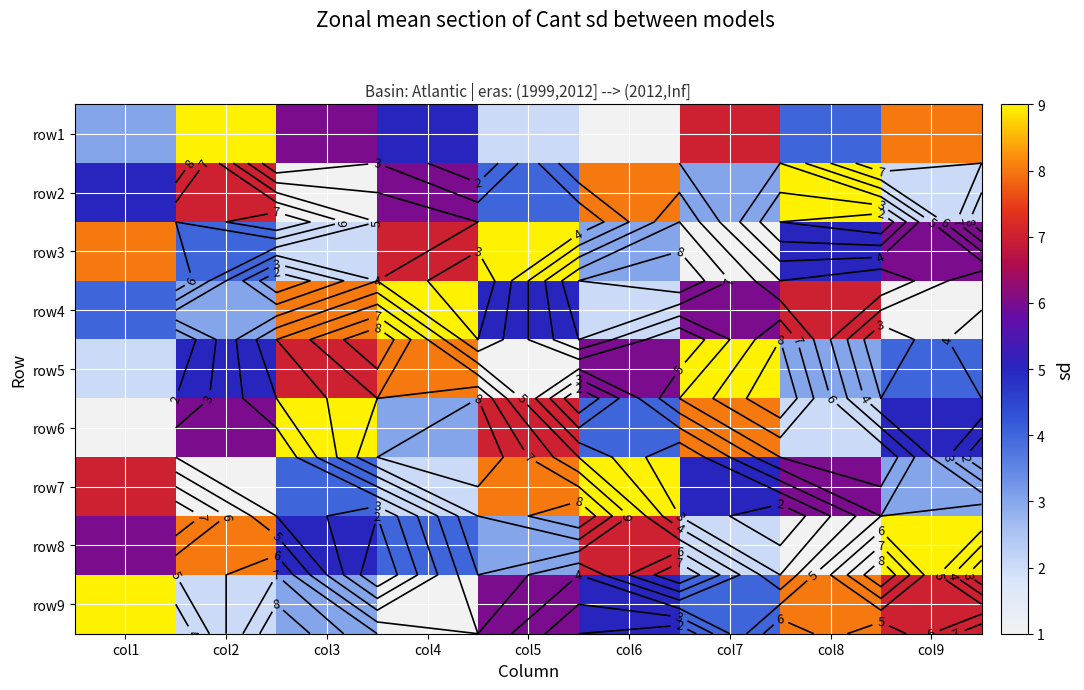

Is it true that row1 equals 9 at col7?

False